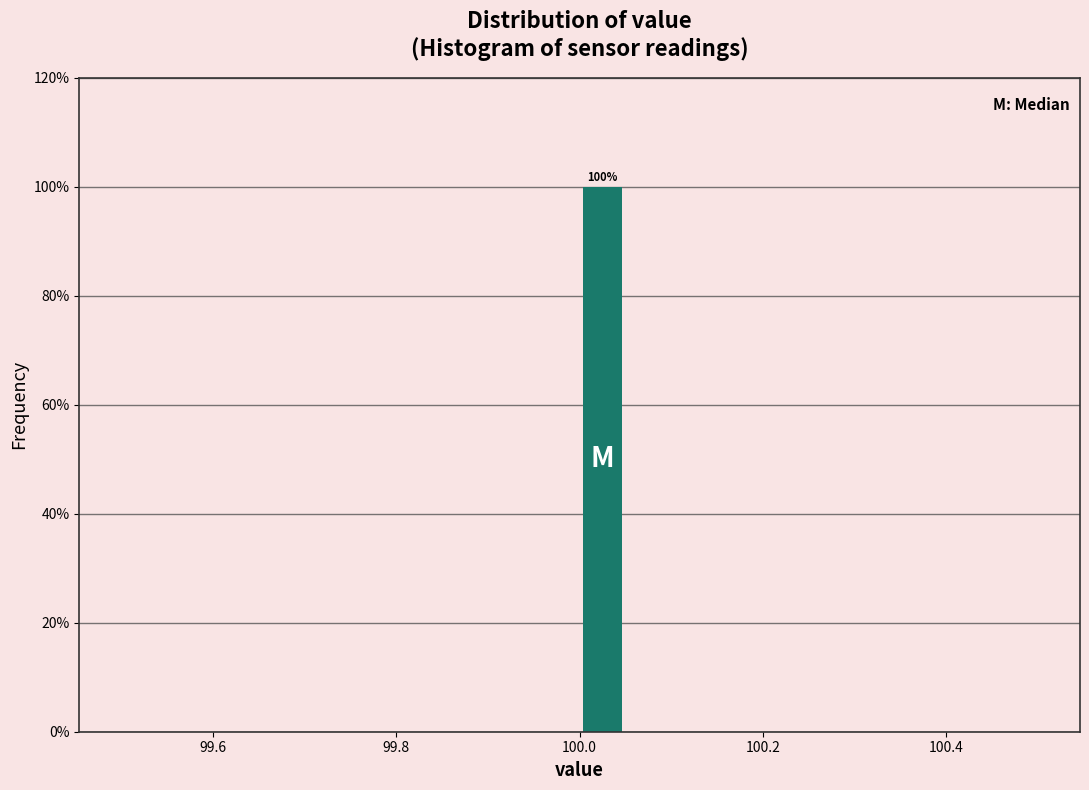

Around what value on the x-axis is the tallest bar? Give the approximate position of its centre, as read against the axis.

100.02